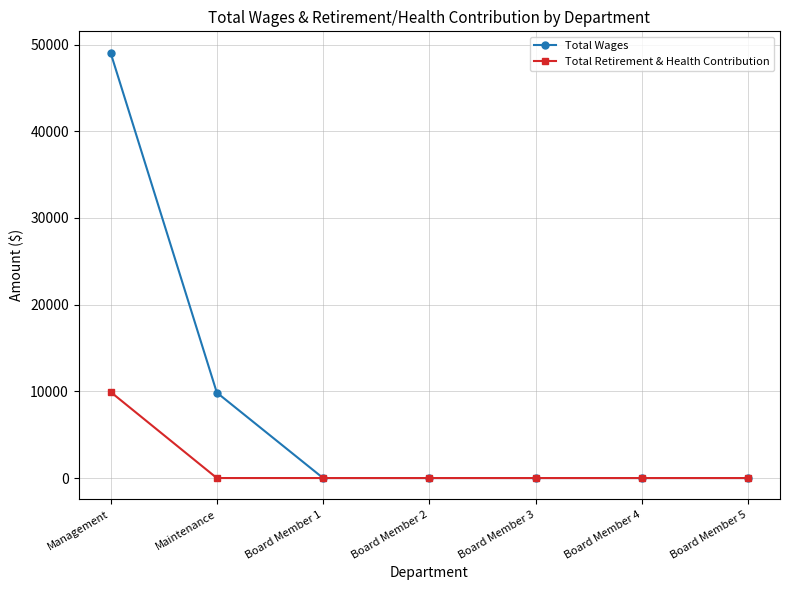

Which label corresponds to the largest value in the chart?

Management